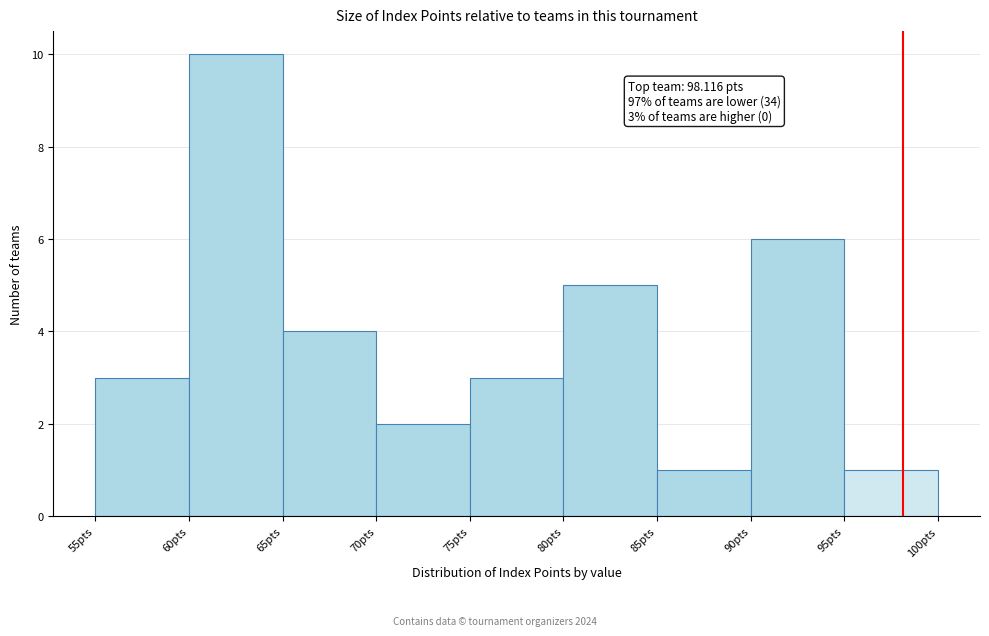

Over which range of the x-axis is the bar tallest?

60 to 65